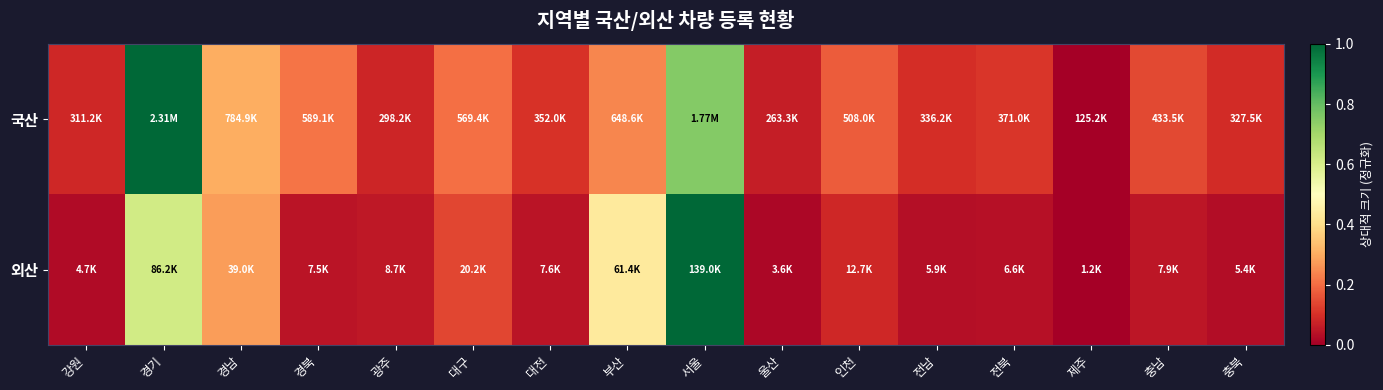

Reading left to right, list all the values displayed in this chart.

국산: 강원=0.1	경기=1.0	경남=0.3	경북=0.2	광주=0.1	대구=0.2	대전=0.1	부산=0.2	서울=0.8	울산=0.1	인천=0.2	전남=0.1	전북=0.1	제주=0.0	충남=0.1	충북=0.1
외산: 강원=0.0	경기=0.6	경남=0.3	경북=0.0	광주=0.1	대구=0.1	대전=0.0	부산=0.4	서울=1.0	울산=0.0	인천=0.1	전남=0.0	전북=0.0	제주=0.0	충남=0.0	충북=0.0